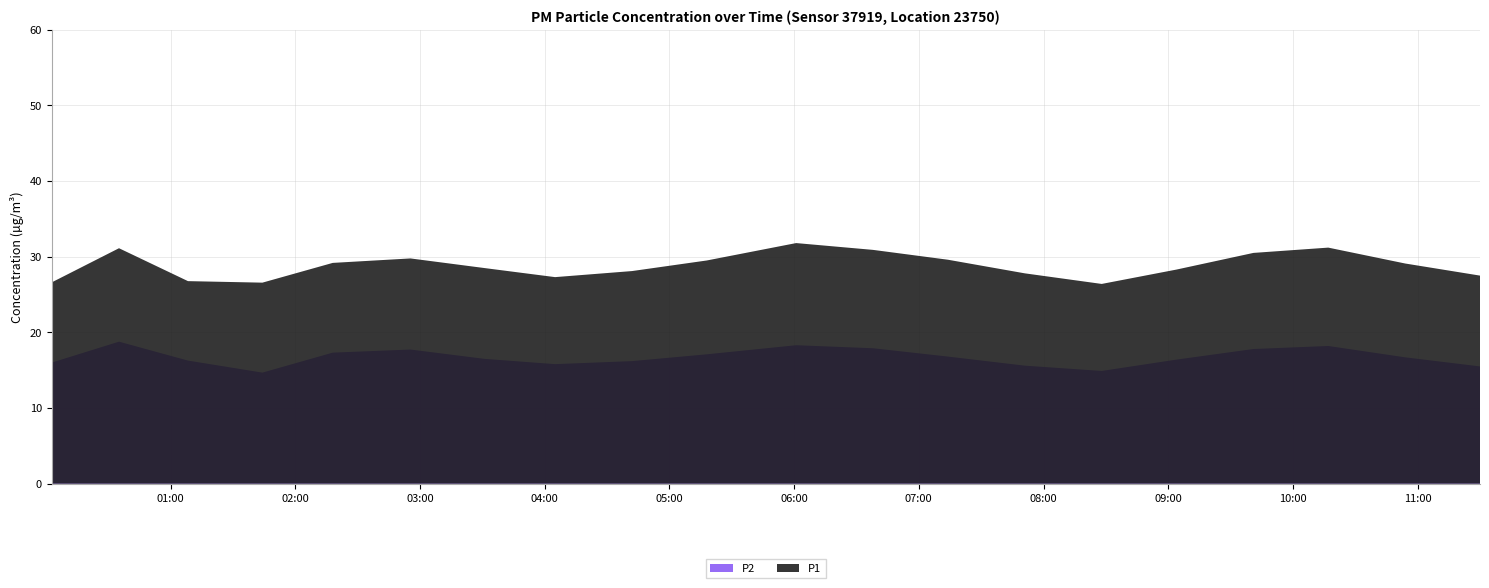

Reading right to left, what are all the values shown in this chart?

P2: 11:30=15.5	10:54=16.7	10:17=18.2	09:41=17.8	09:04=16.4	08:28=14.9	07:51=15.6	07:14=16.8	06:38=17.9	06:01=18.3	05:18=17.1	04:42=16.2	04:05=15.8	03:31=16.5	02:55=17.7	02:18=17.3	01:44=14.7	01:08=16.3	00:35=18.8	00:02=16.0
P1: 11:30=27.5	10:54=29.1	10:17=31.2	09:41=30.5	09:04=28.3	08:28=26.4	07:51=27.8	07:14=29.6	06:38=30.9	06:01=31.8	05:18=29.5	04:42=28.1	04:05=27.3	03:31=28.5	02:55=29.8	02:18=29.2	01:44=26.6	01:08=26.8	00:35=31.1	00:02=26.6